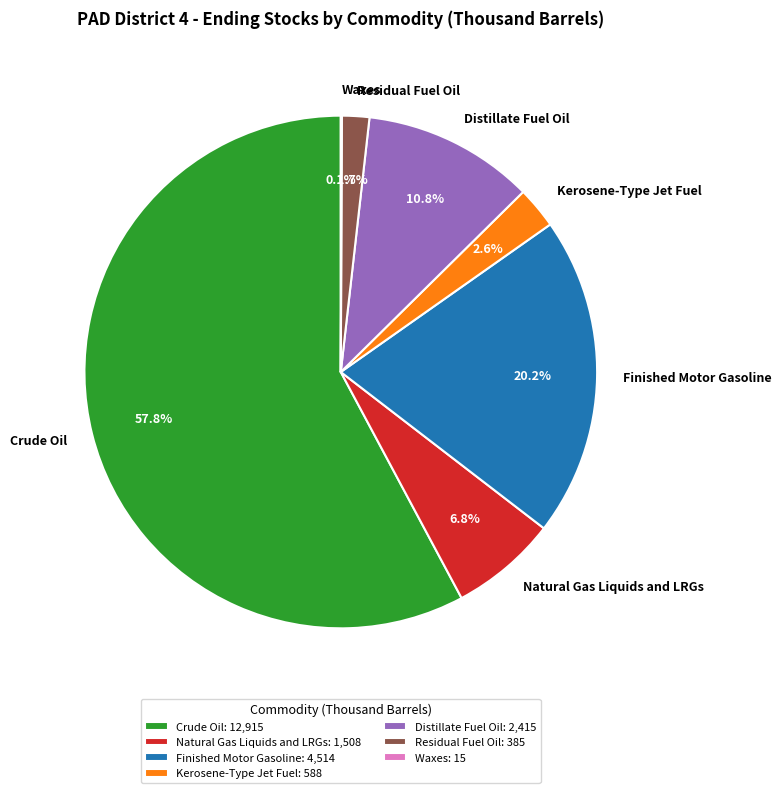

How much of the chart is everything except Finished Motor Gasoline?

79.8%